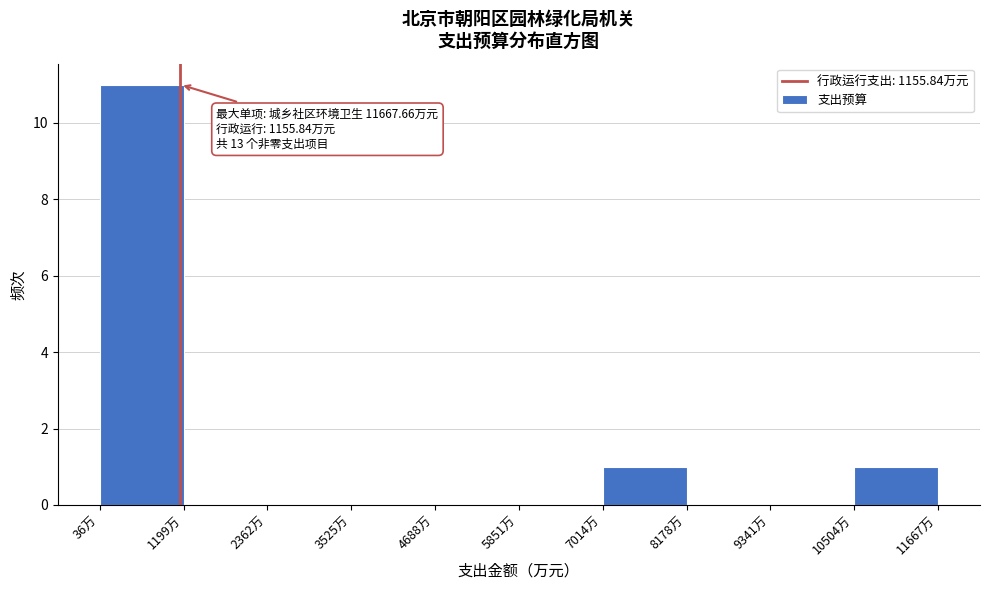

Over which range of the x-axis is the bar tallest?

0 to 1200